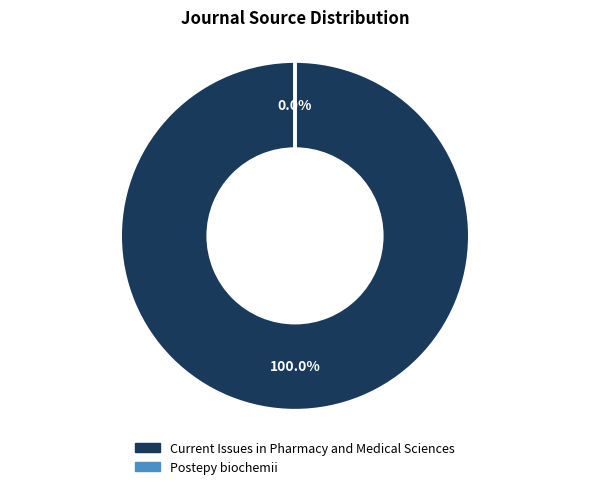

Count the number of slices in the pie.

2